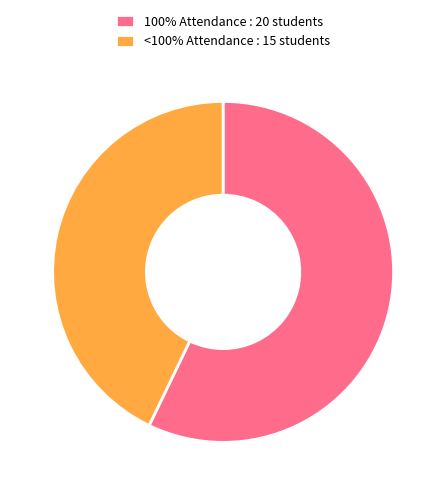

Which slice is the largest?

100% Attendance : 20 students